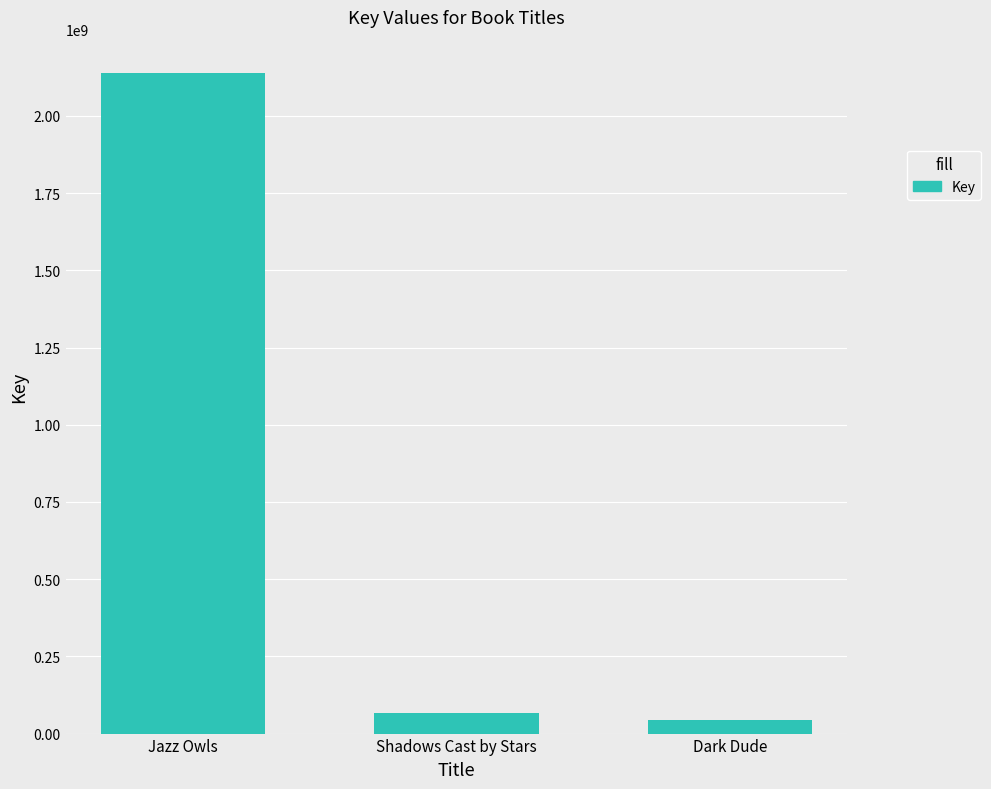

What is the difference between the maximum and minimum values?

2095570761